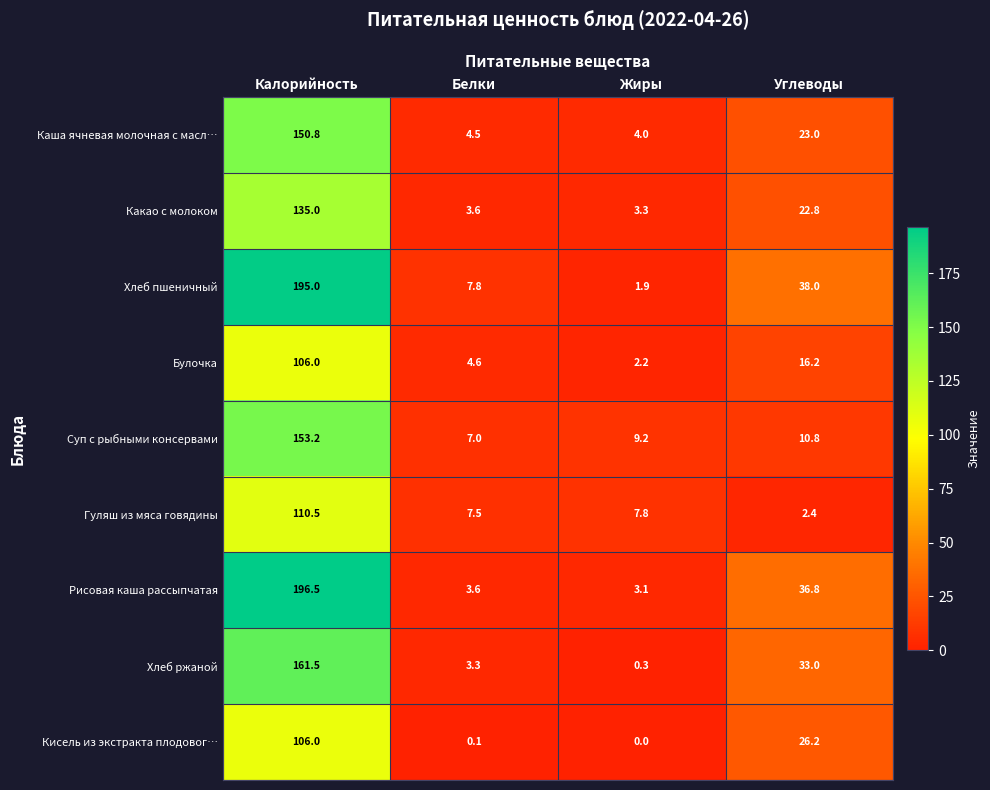

True or false: Какао с молоком has a value of 5.1 at Жиры.

False